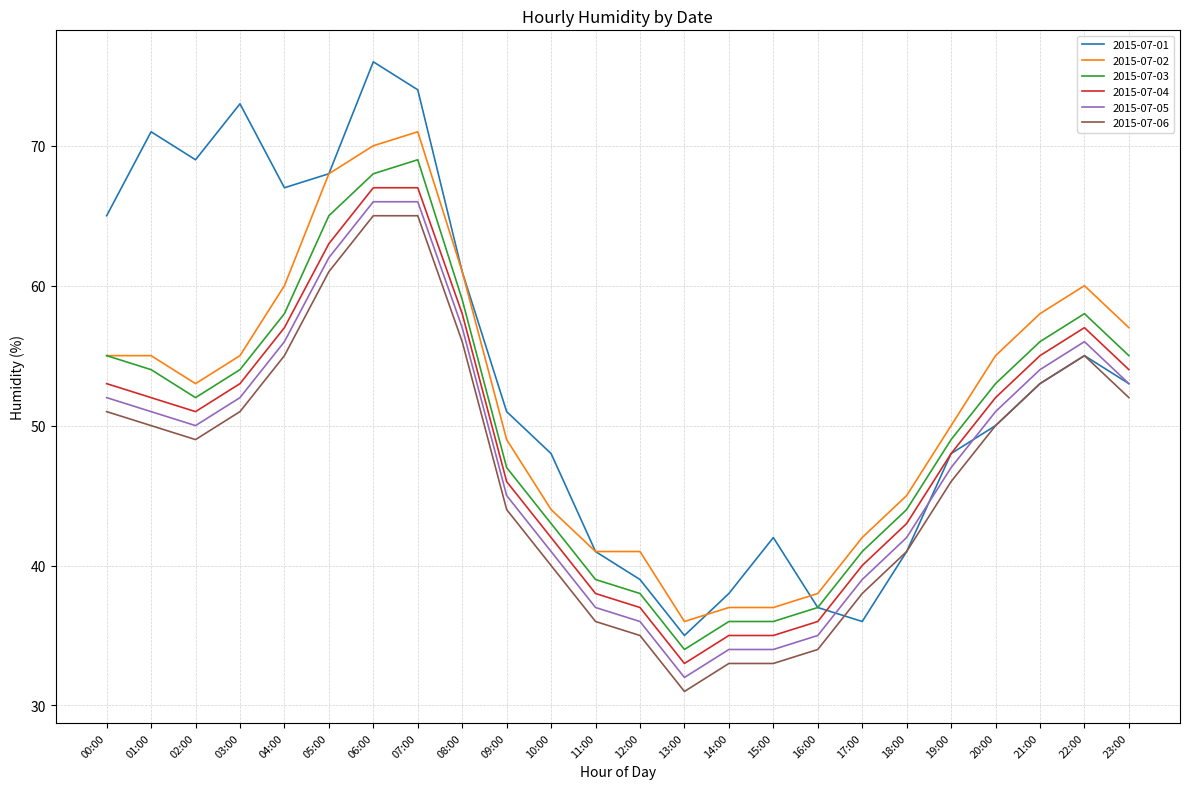

What position from the right is 15:00?

9